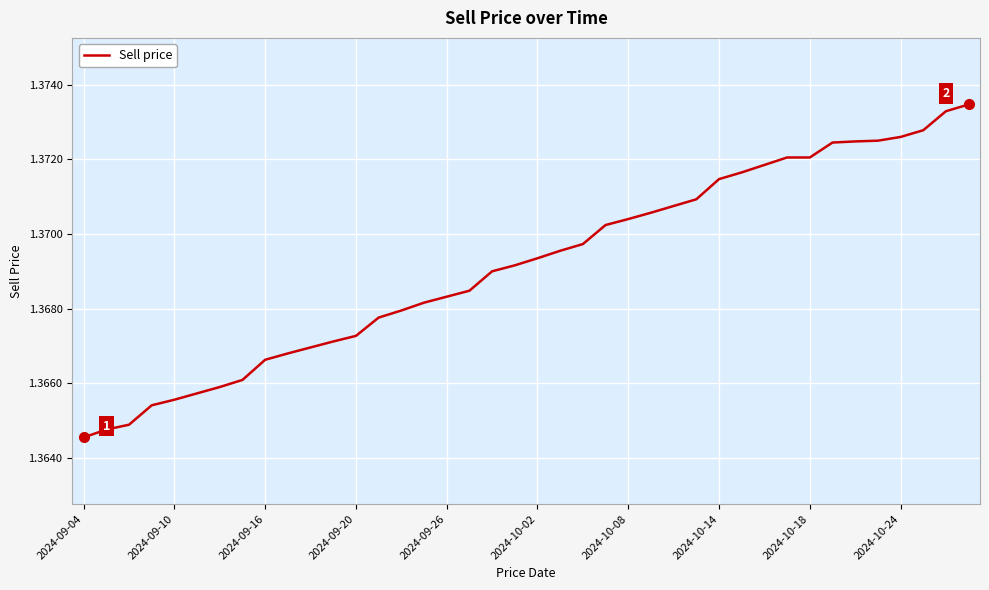

Reading left to right, list all the values displayed in this chart.

1.4	1.4	1.4	1.4	1.4	1.4	1.4	1.4	1.4	1.4	1.4	1.4	1.4	1.4	1.4	1.4	1.4	1.4	1.4	1.4	1.4	1.4	1.4	1.4	1.4	1.4	1.4	1.4	1.4	1.4	1.4	1.4	1.4	1.4	1.4	1.4	1.4	1.4	1.4	1.4